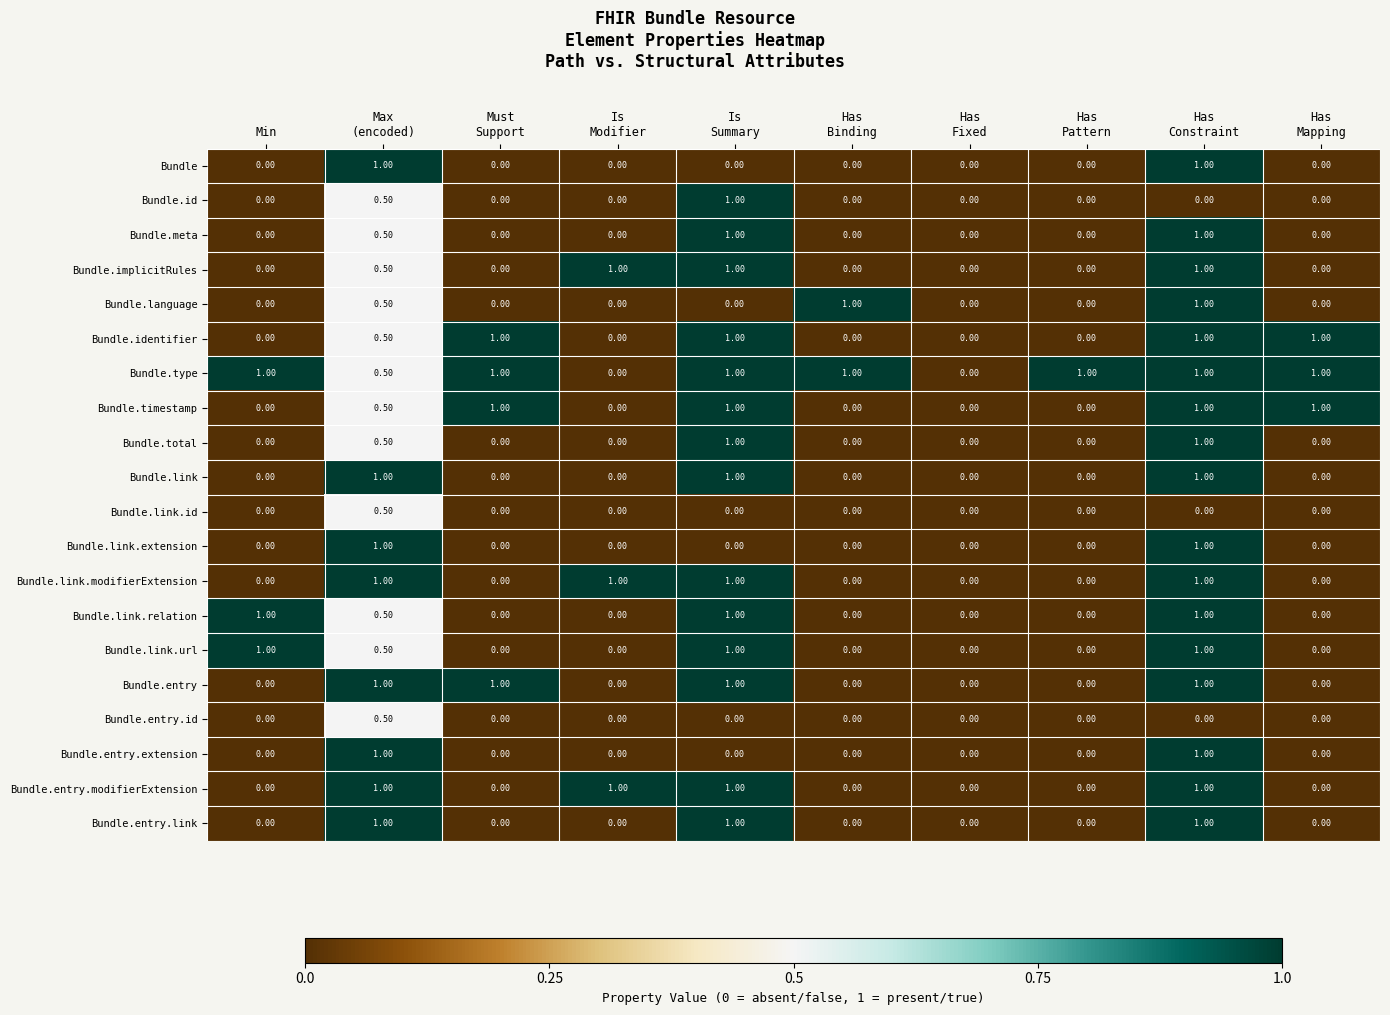

How many categories are shown in the chart?

10